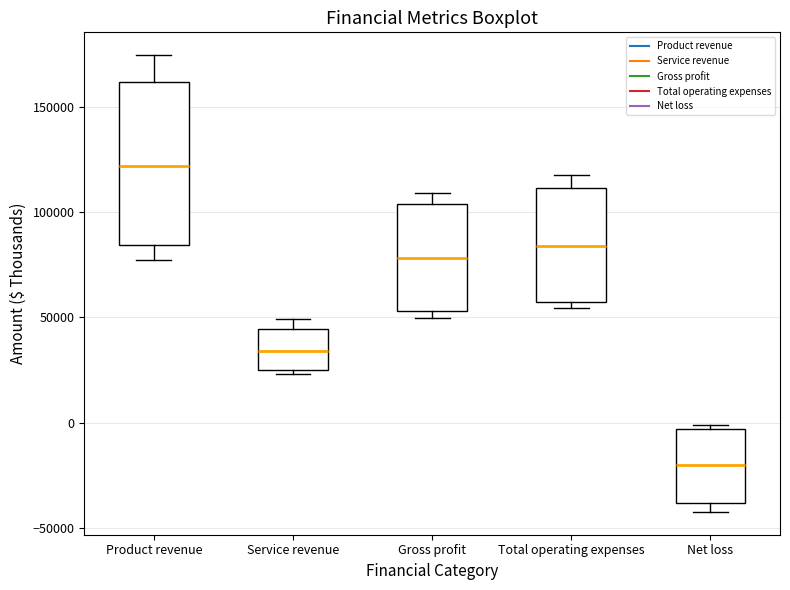

Comparing the boxes themselves (not the whiskers), which one is the tallest?

Product revenue